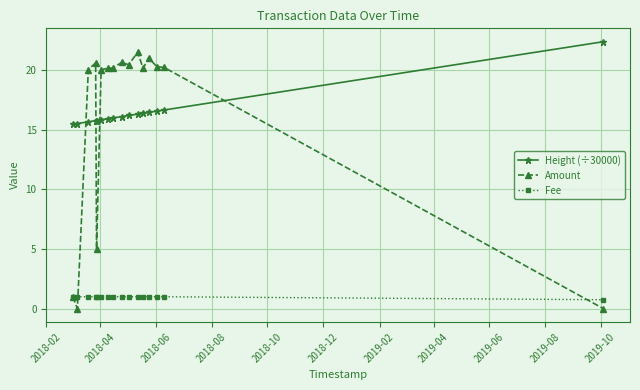

Count the number of categories in the chart.

16